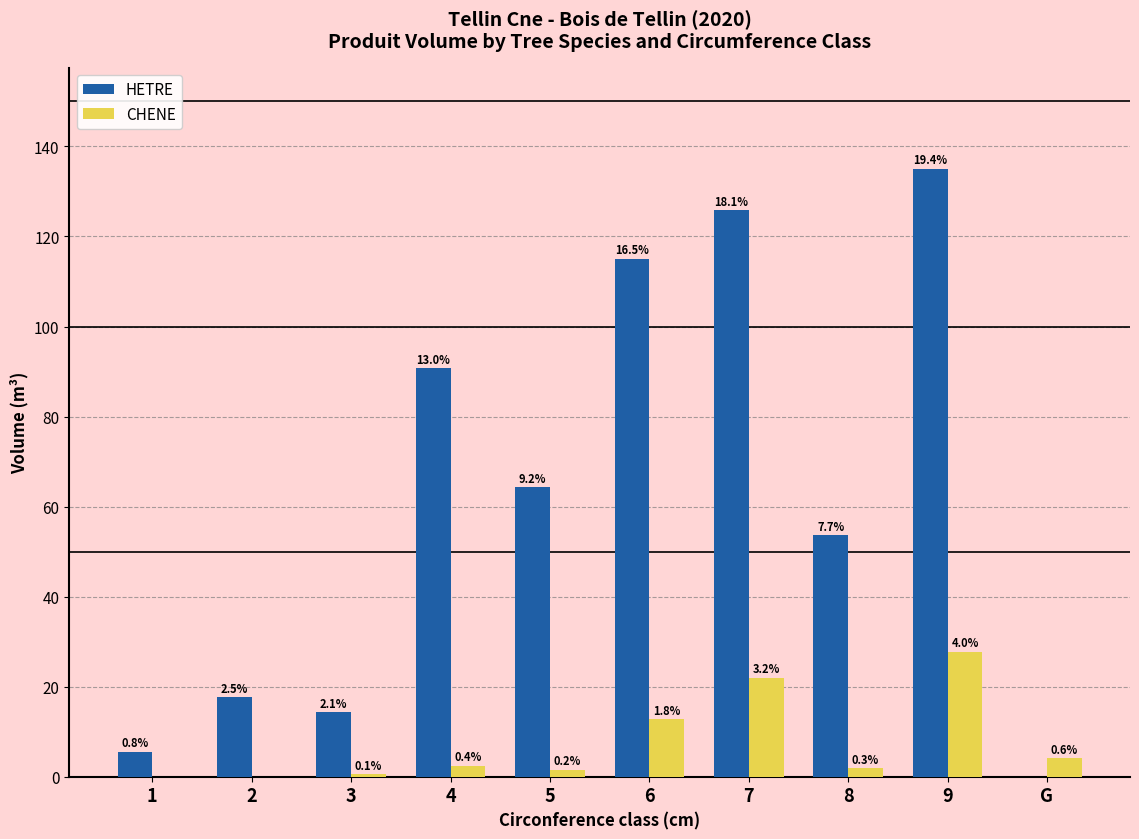

What is the difference between the maximum and minimum values in the CHENE series?

27.8